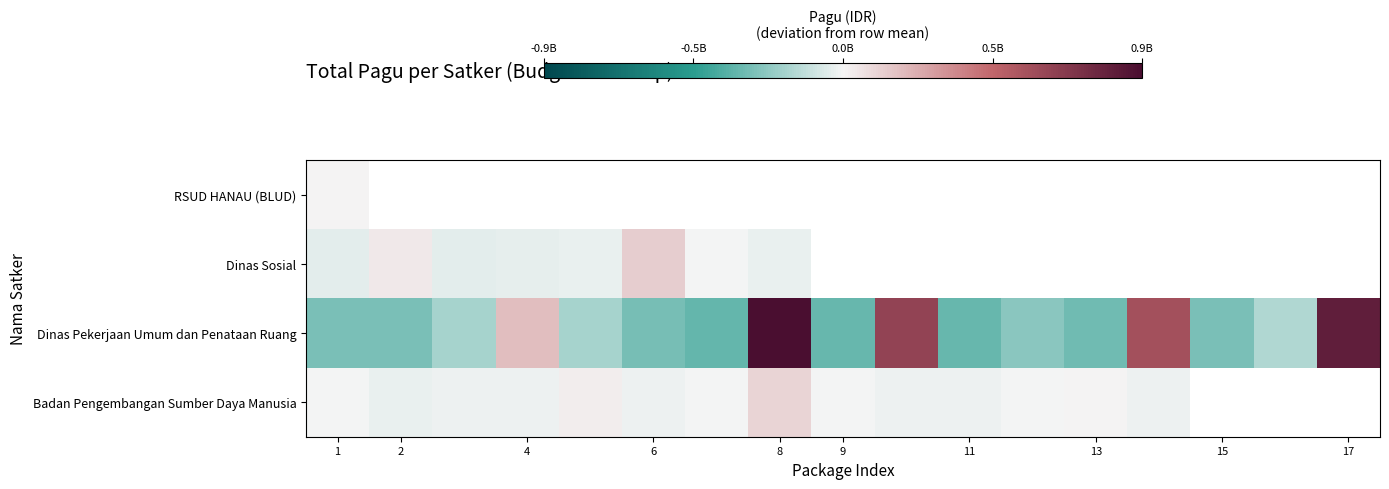

How many values in Badan Pengembangan Sumber Daya Manusia are below zero?

11